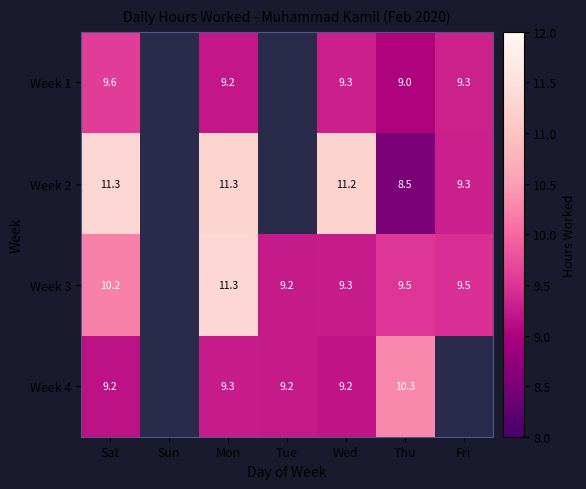

Is the value of Week 3 at Wed greater than the value of Week 4 at Sat?

Yes